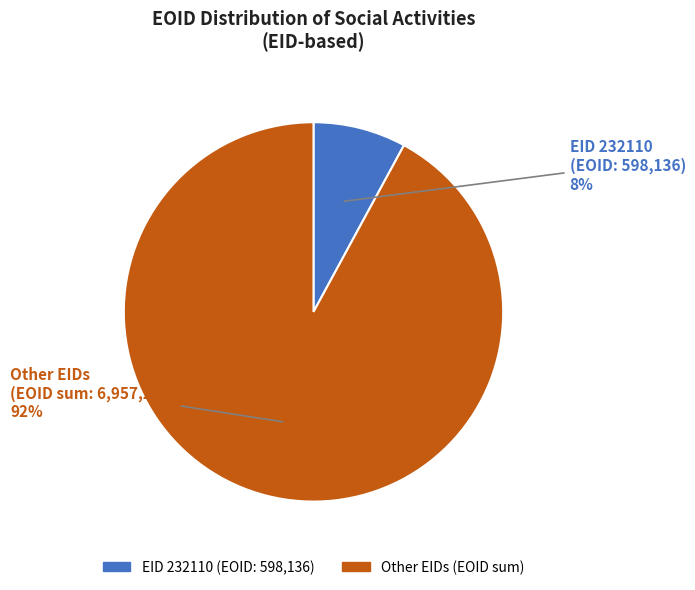

To the nearest percent, what is the difference between the largest and smallest slice percentages?

84%